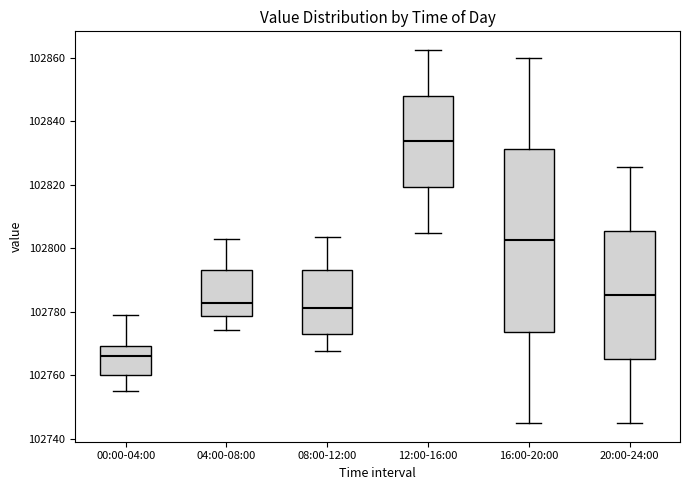

Which box's median line is the lowest?

00:00-04:00